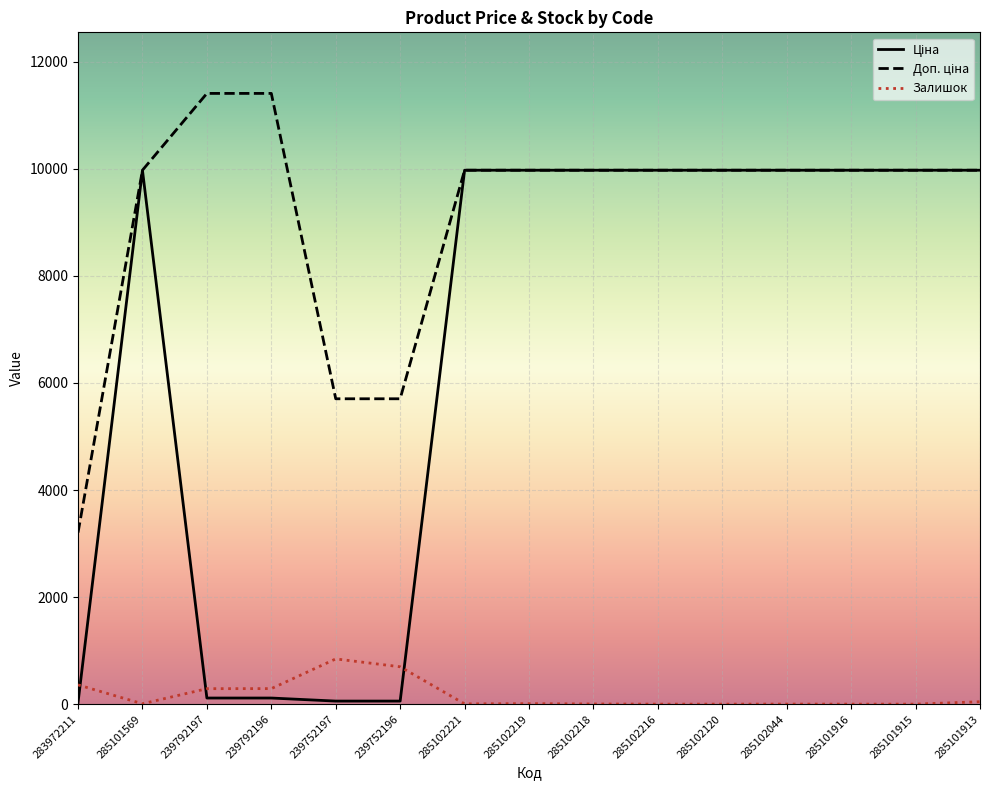

What is the highest value of the Залишок series?

845.0